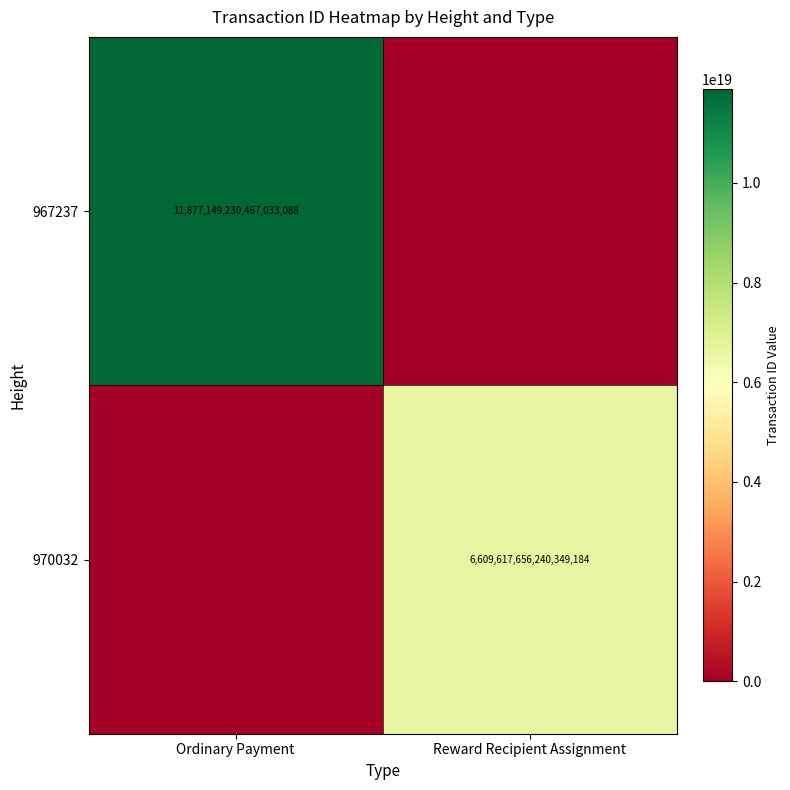

The 967237 series shows 16781187204181655552 at Ordinary Payment. True or false?

False